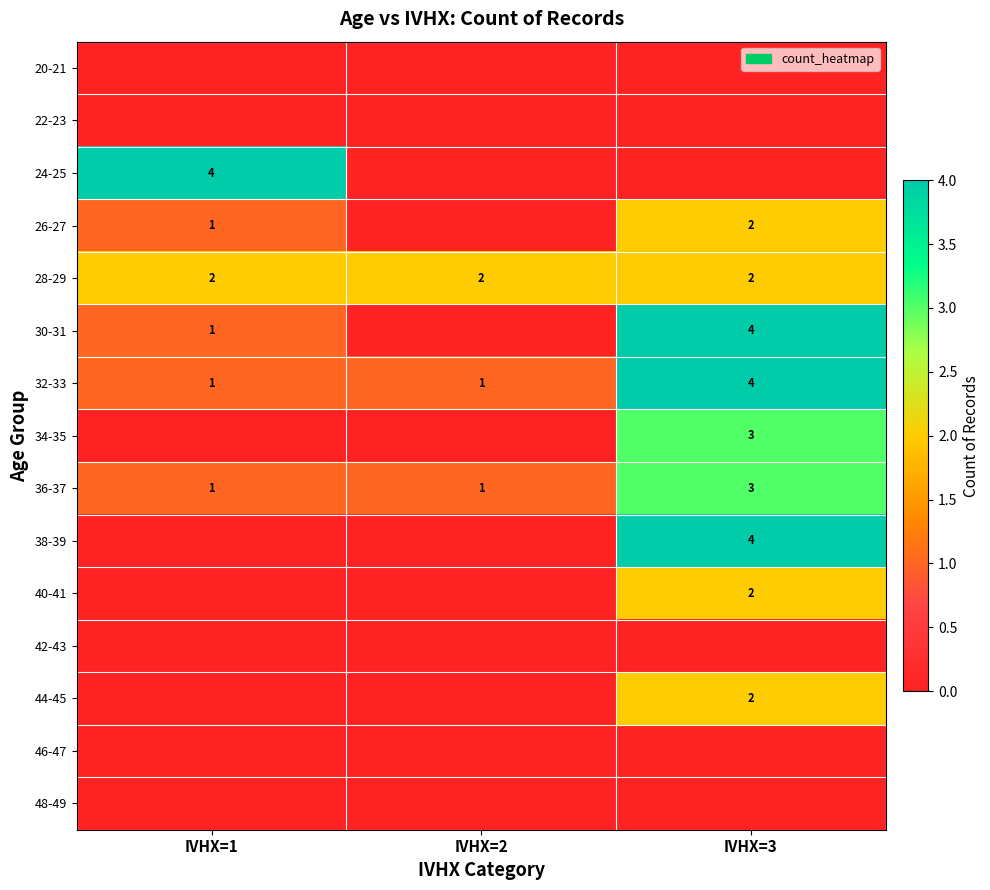

At which category does the chart reach its minimum across all series?

IVHX=1